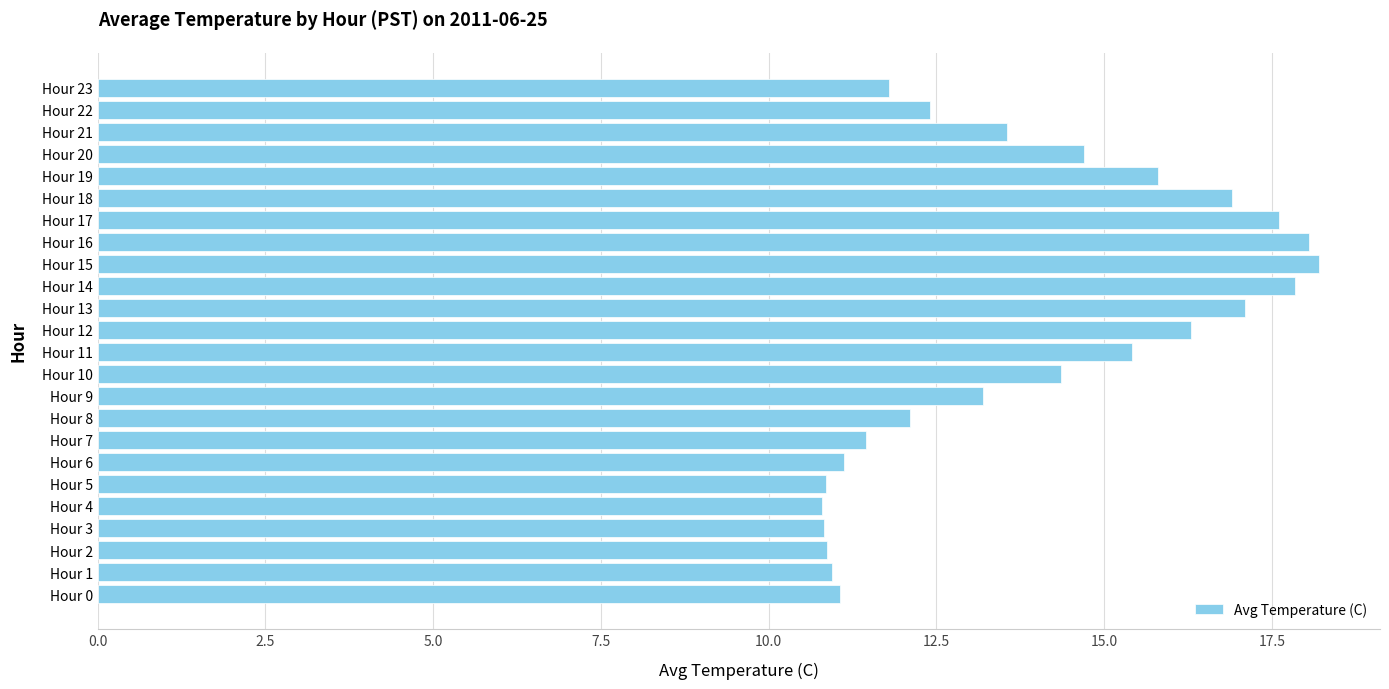

What is the difference between the maximum and minimum values?

7.4